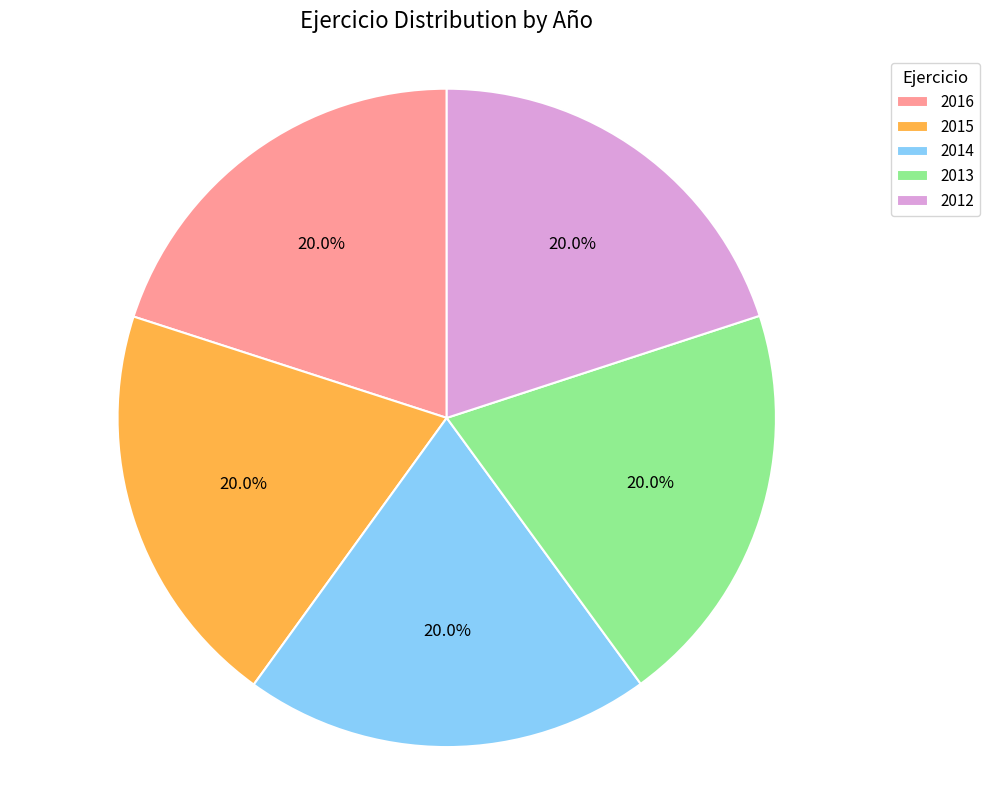

To the nearest percent, what percentage of the pie is 2013?

20%